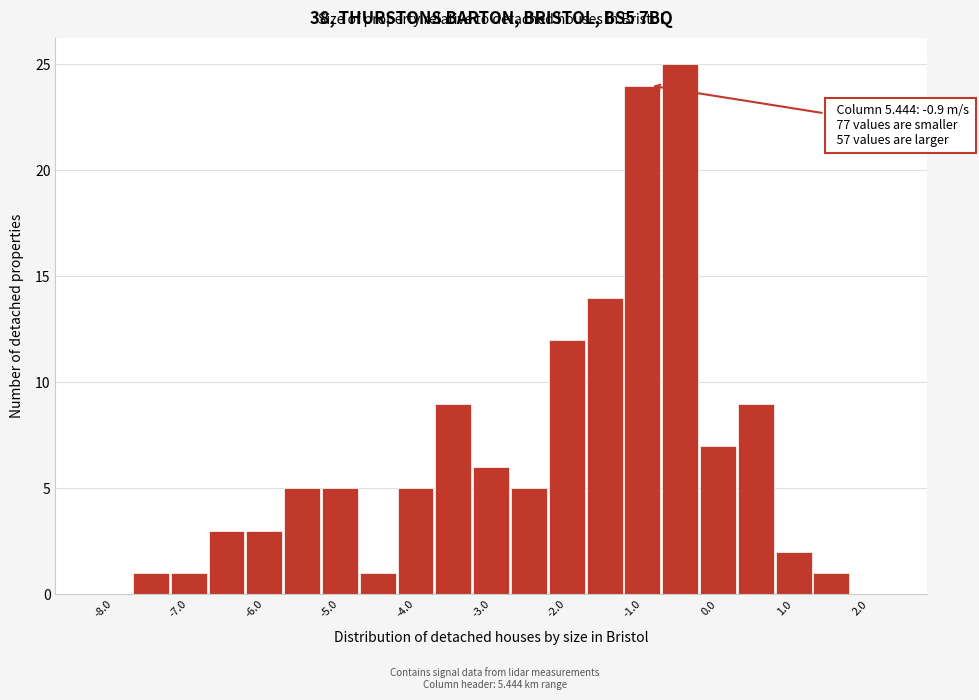

Which range on the x-axis has the tallest bar?

-0.75 to -0.25